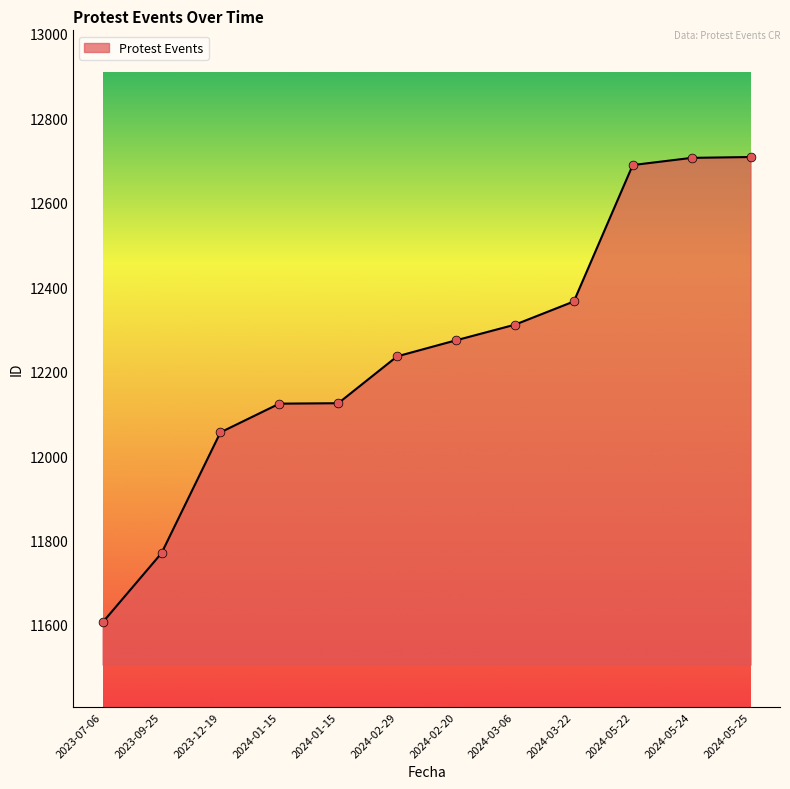

Approximately how many times larger is the value at 2024-01-15 compared to 2023-07-06?

1.0